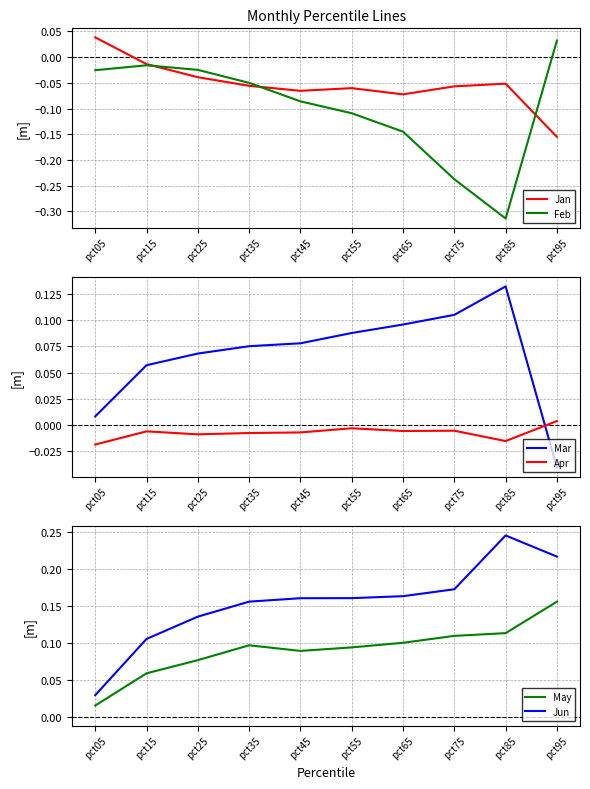

Rank the series by their maximum value, from lowest to highest.

Apr, Feb, Jan, Mar, May, Jun